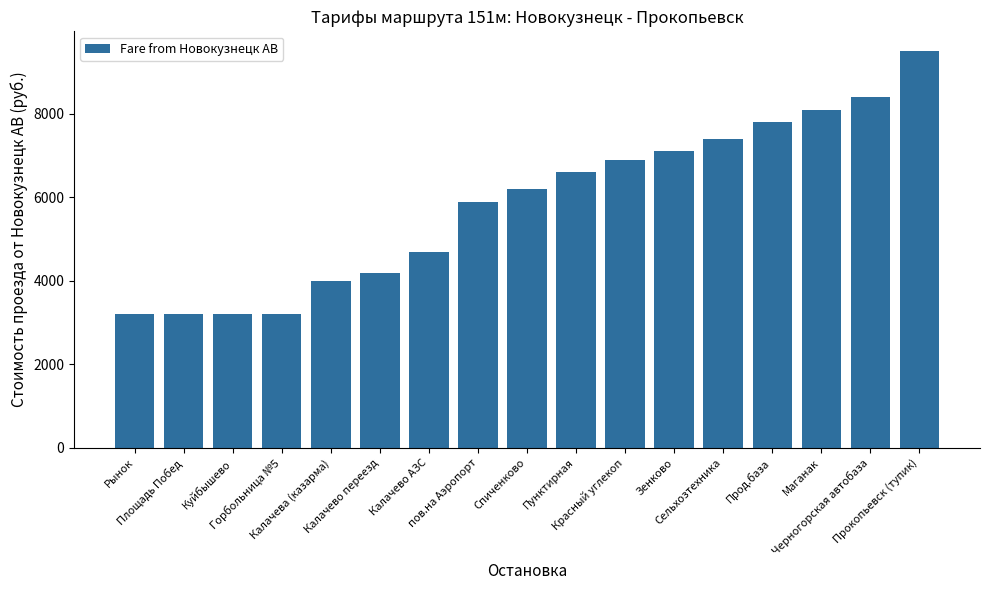

What is the change in value from Спиченково to Прод.база?

+1600